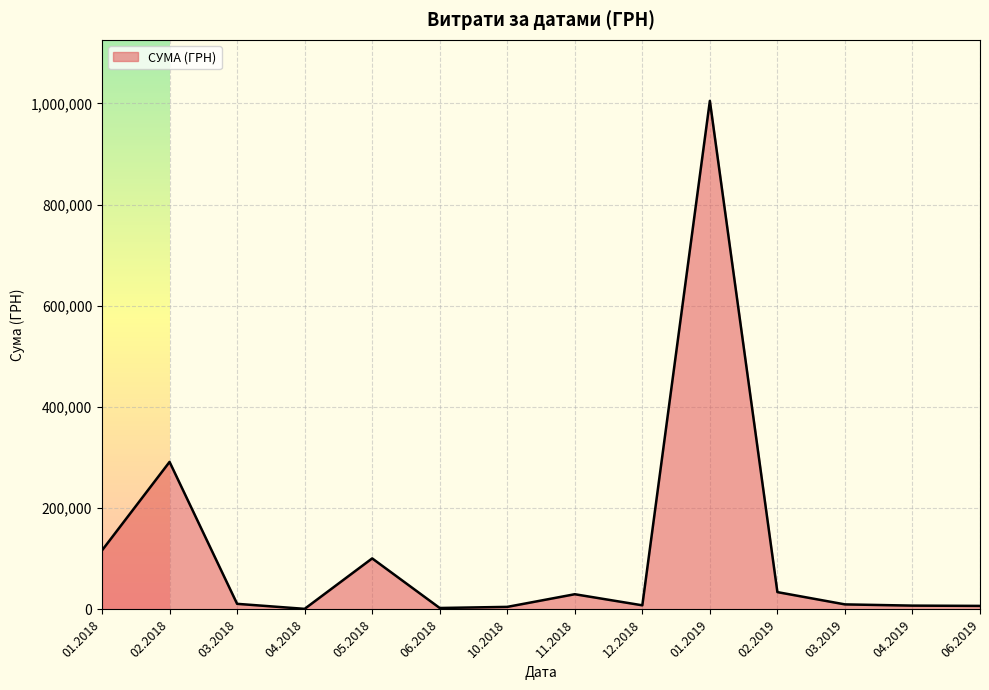

What is the maximum value shown in the chart?

1004842.2